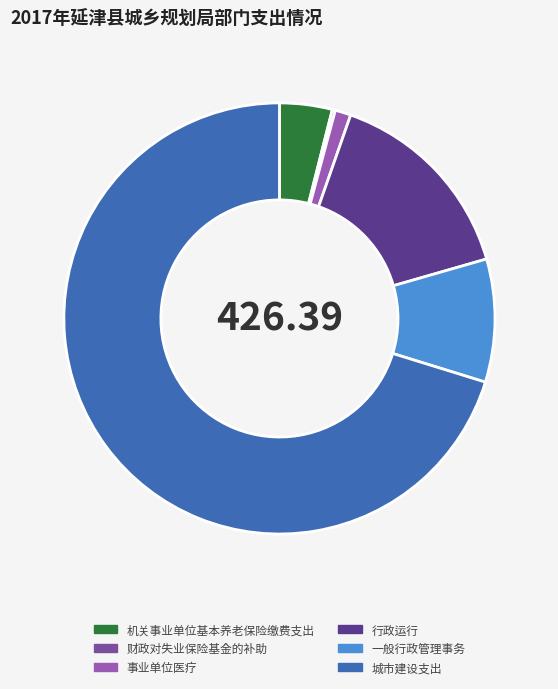

Is there any slice that represents more than half of the pie?

Yes